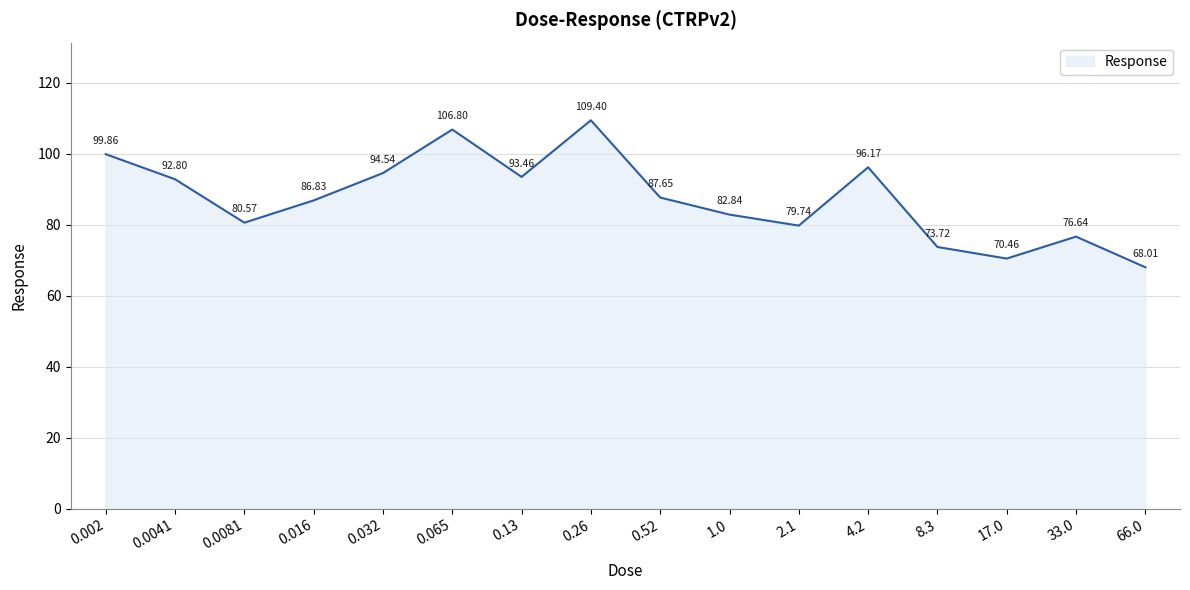

Approximately how many times larger is the value at 2.1 compared to 66.0?

1.2